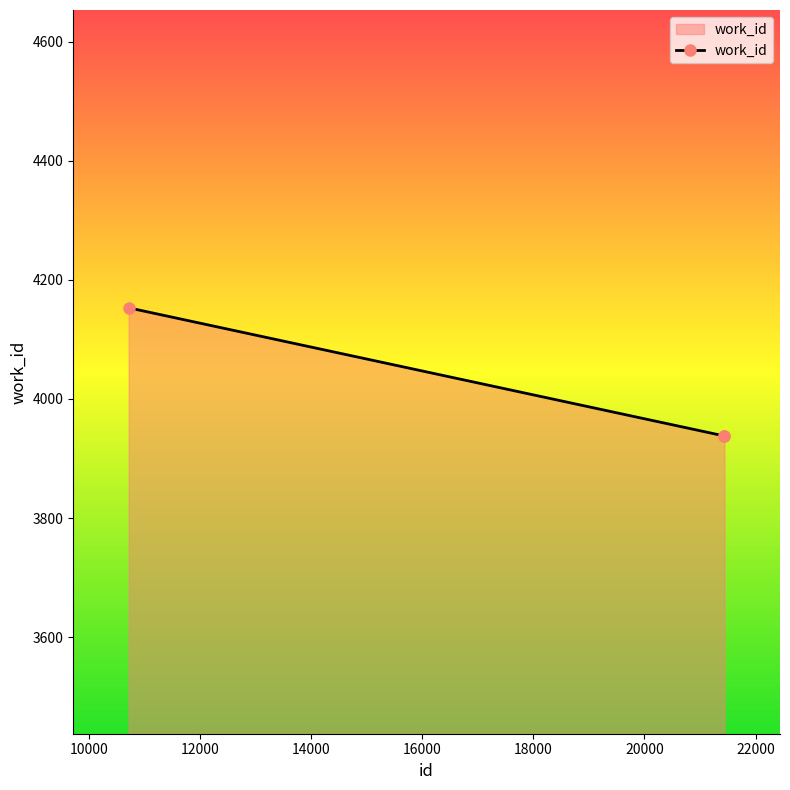

What is the value of the 1st point from the left?

4153